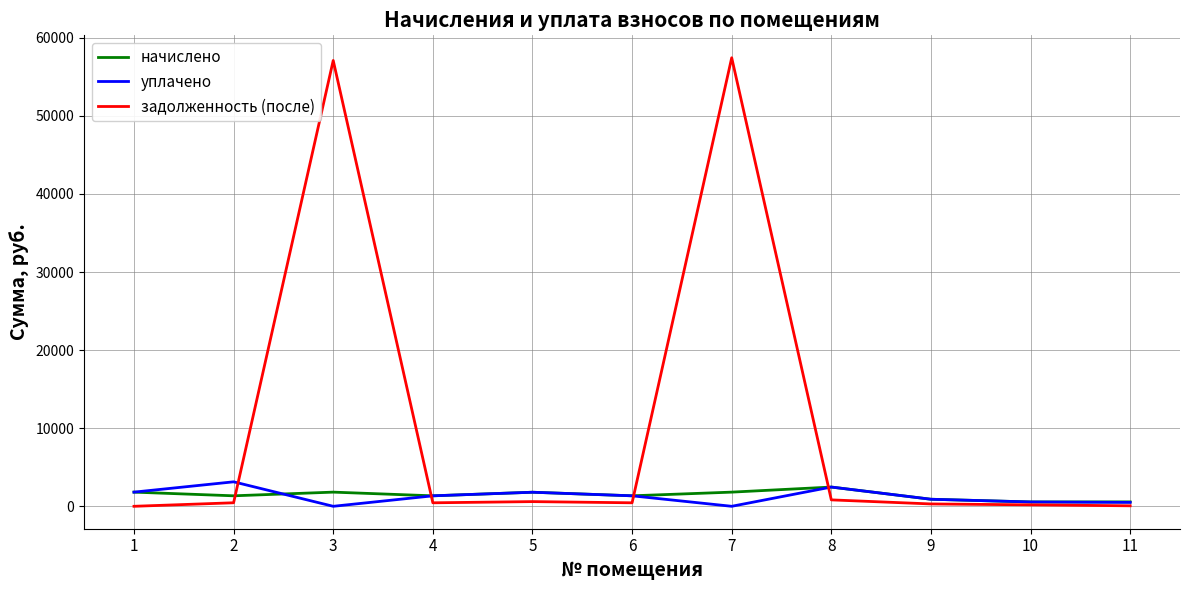

Which series has the largest total across all categories?

задолженность (после)